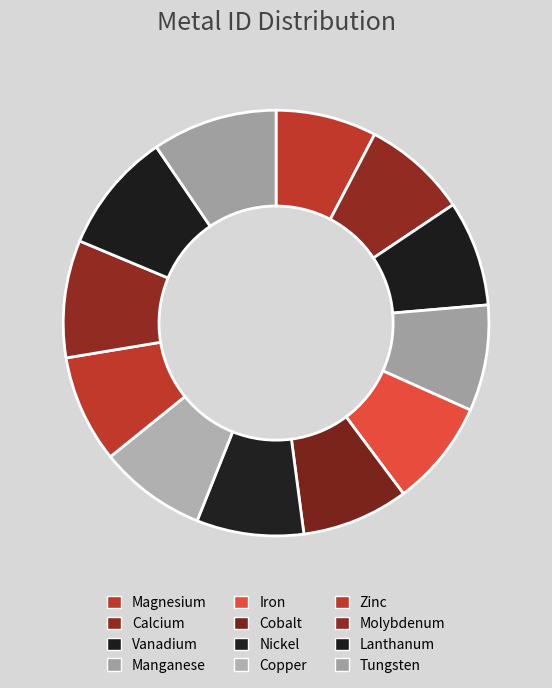

Does any single category account for the majority?

No